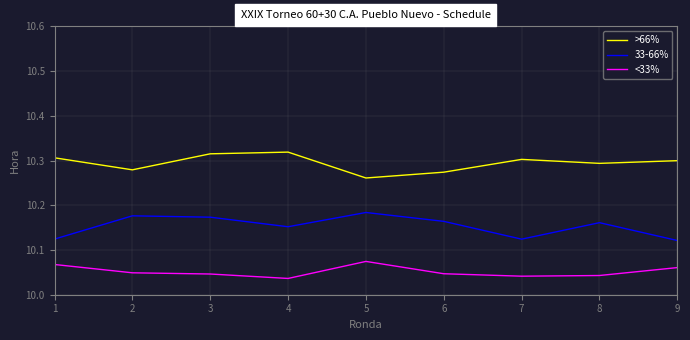

True or false: <33% and >66% cross at least once.

False